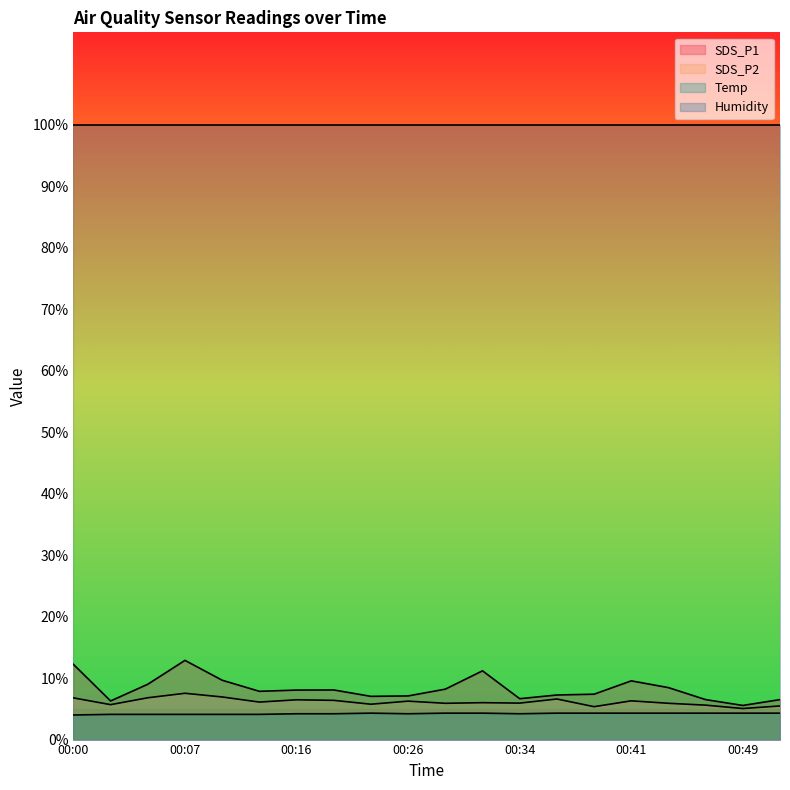

List the labels in order of SDS_P1 value, smallest first.

00:49, 00:02, 00:46, 00:51, 00:34, 00:21, 00:26, 00:37, 00:39, 00:14, 00:16, 00:18, 00:29, 00:44, 00:05, 00:41, 00:10, 00:31, 00:00, 00:07